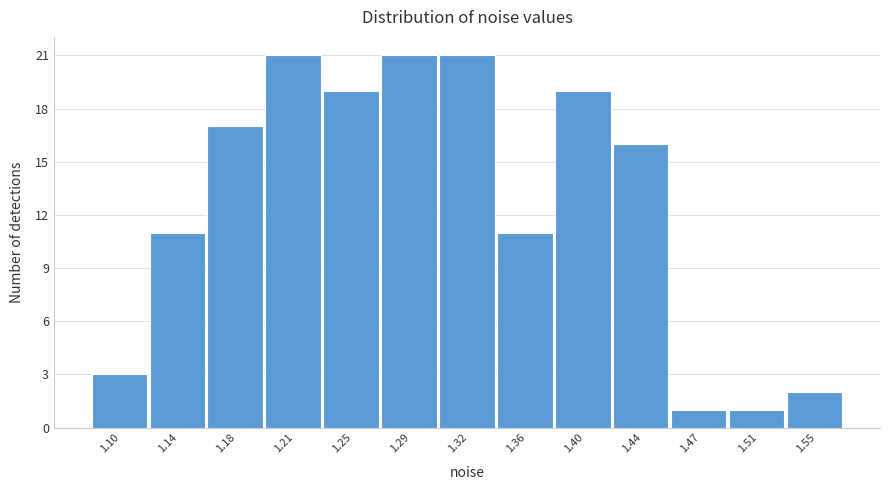

Reading left to right, list all the values displayed in this chart.

3	11	17	21	19	21	21	11	19	16	1	1	2